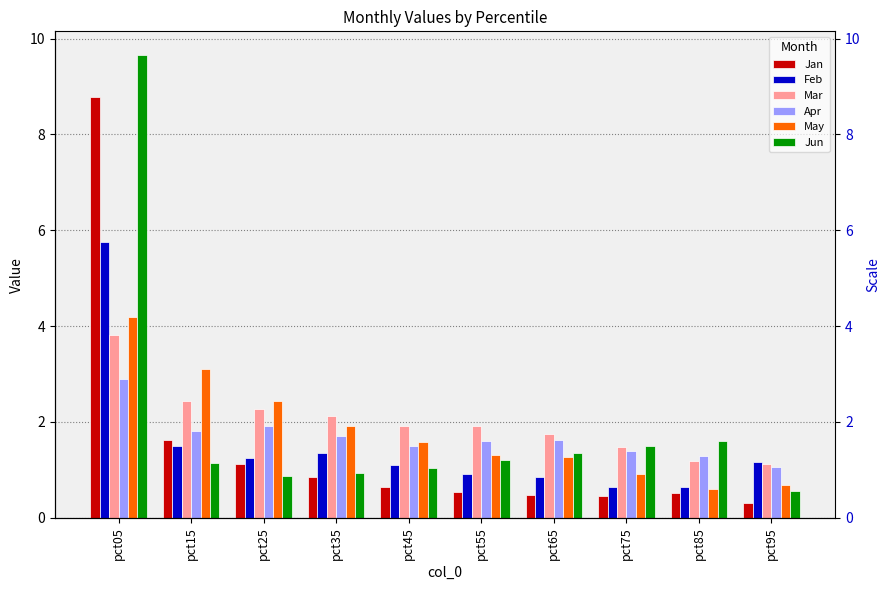

Which series changed the most between pct45 and pct75?

May